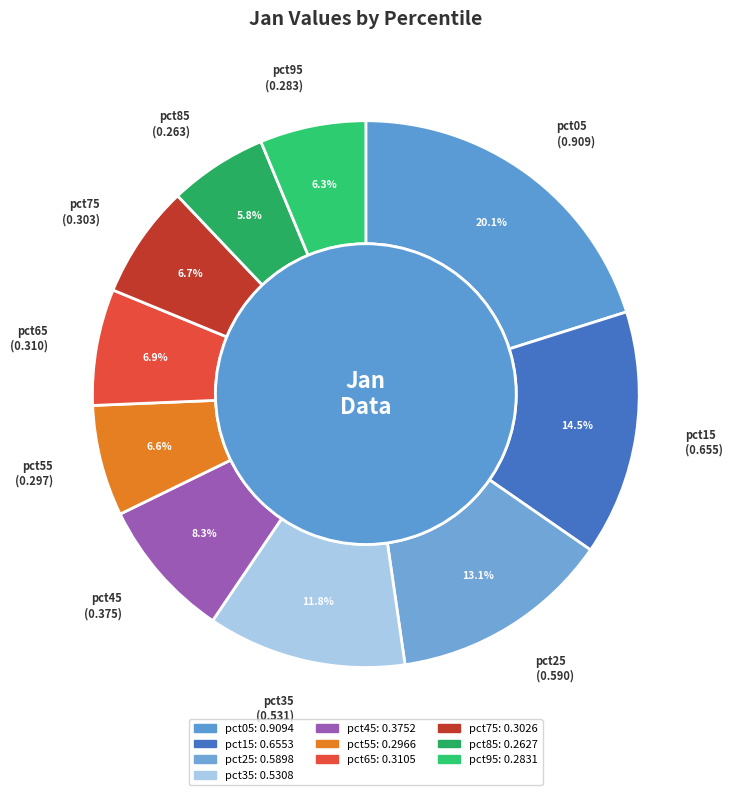

What is the change in value from pct45 to pct65?

-0.1